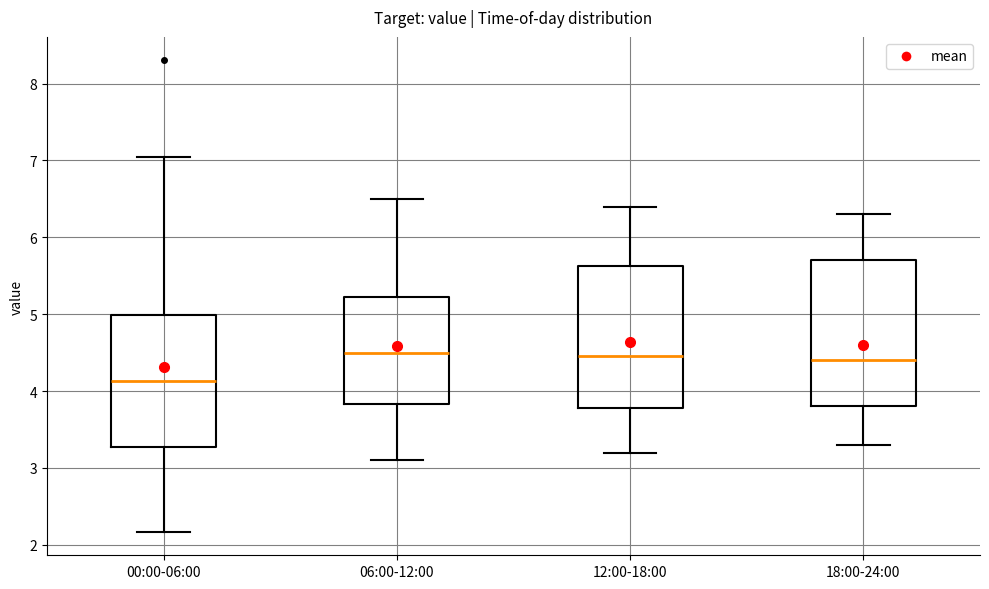

Which box has the lowest median line?

00:00-06:00